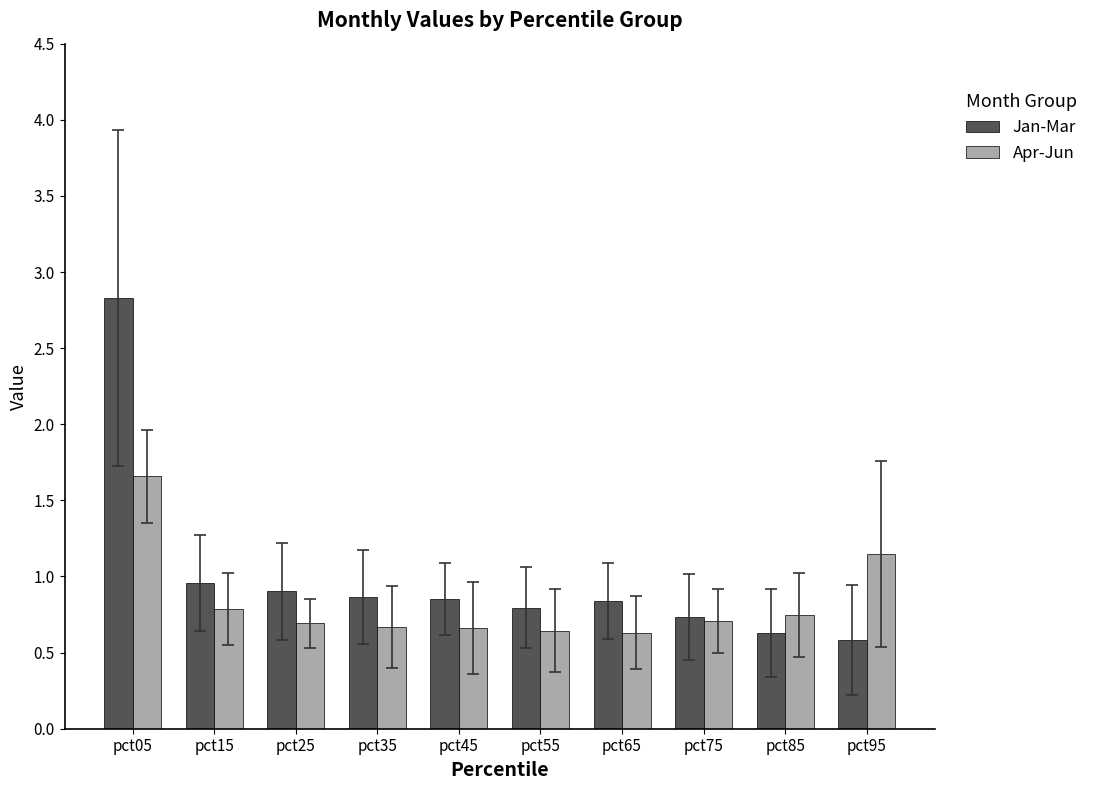

Rank the series at pct65 from highest to lowest value.

Jan-Mar, Apr-Jun